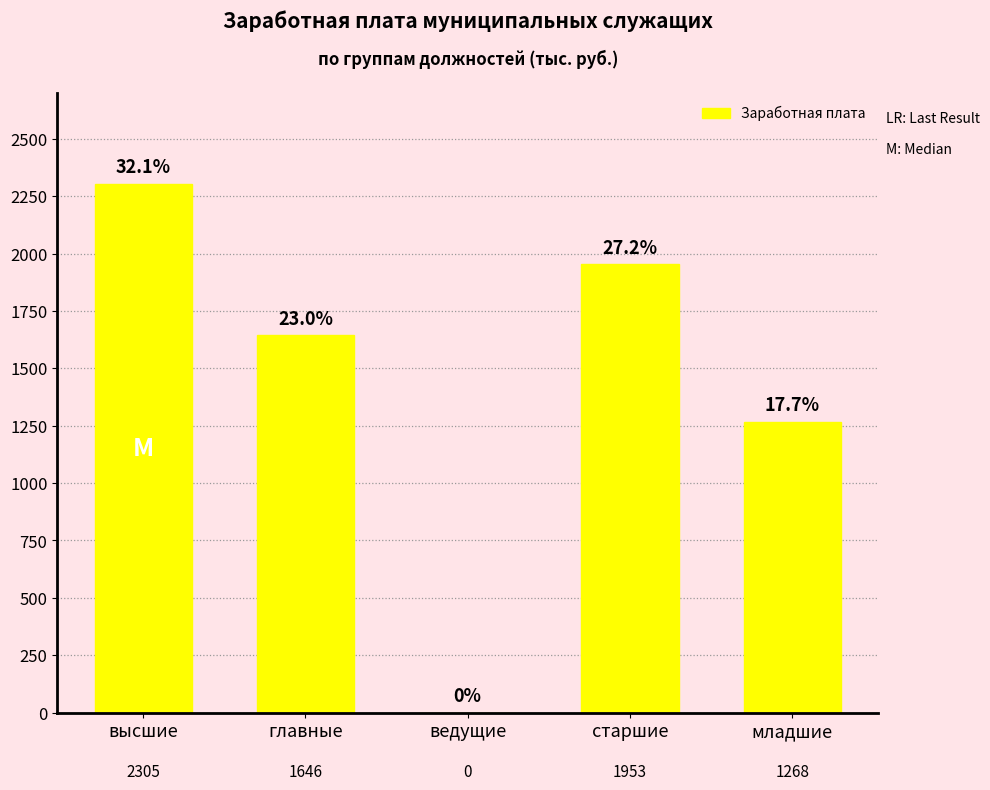

The value at высшие is 3336. True or false?

False